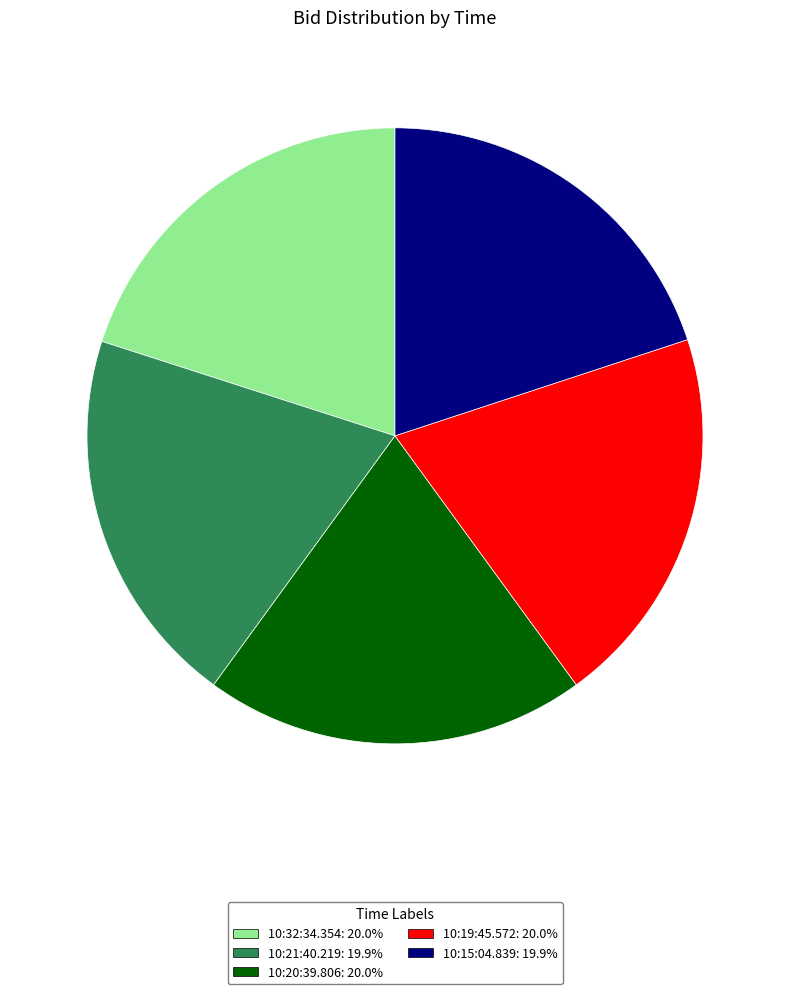

How many slices are in this pie chart?

5